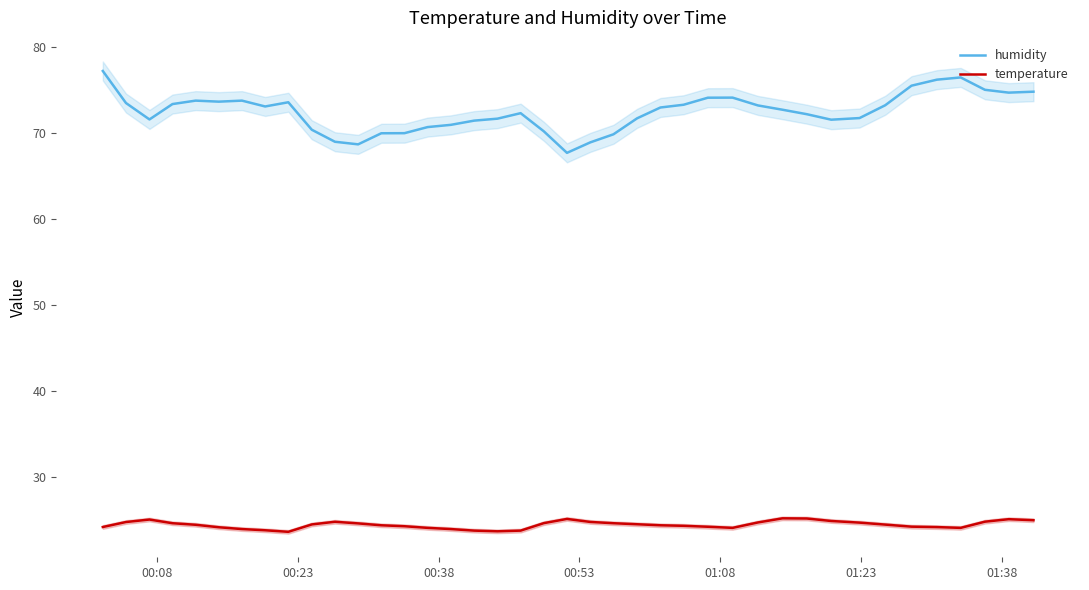

What is the average value of the temperature series?

24.4